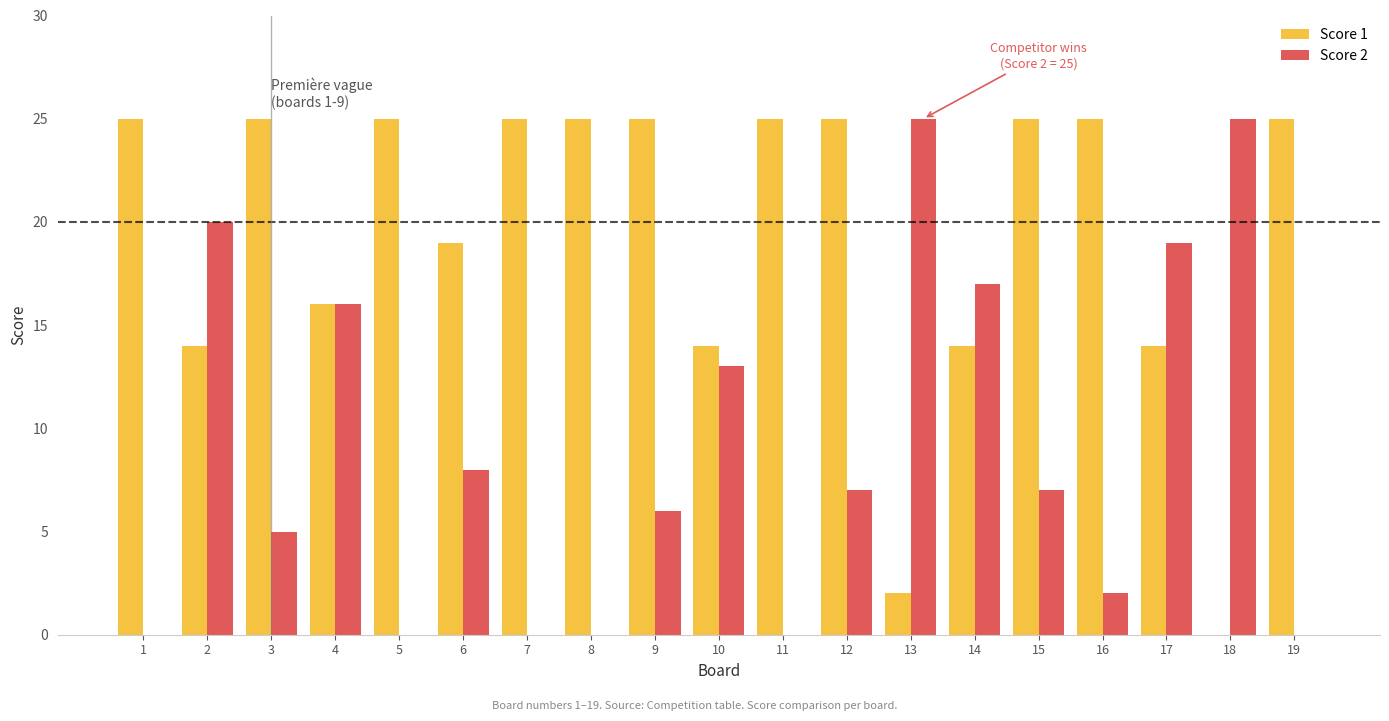

True or false: Score 1 has a value of 33 at 1.

False